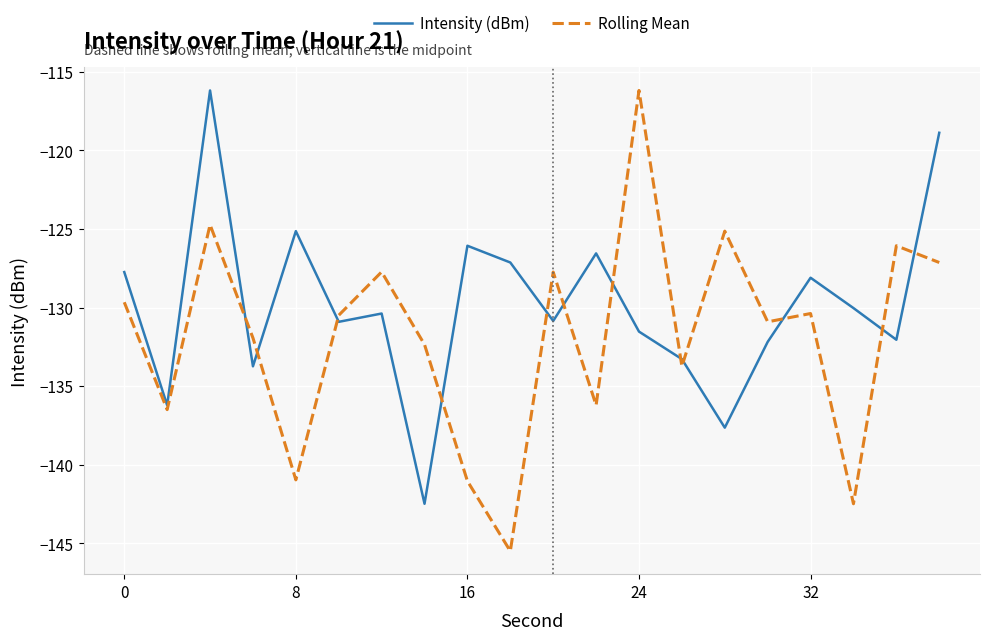

How many interior local valleys does the Rolling Mean series have?

7